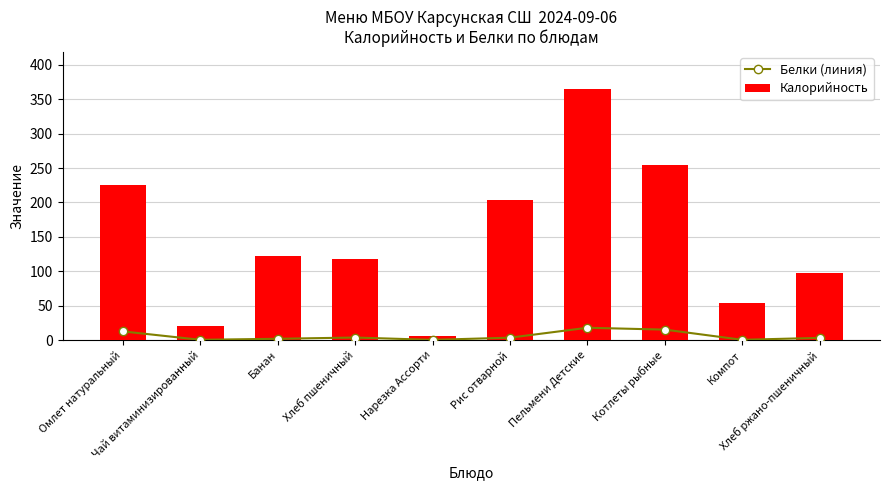

Which series has the widest spread of values?

Калорийность